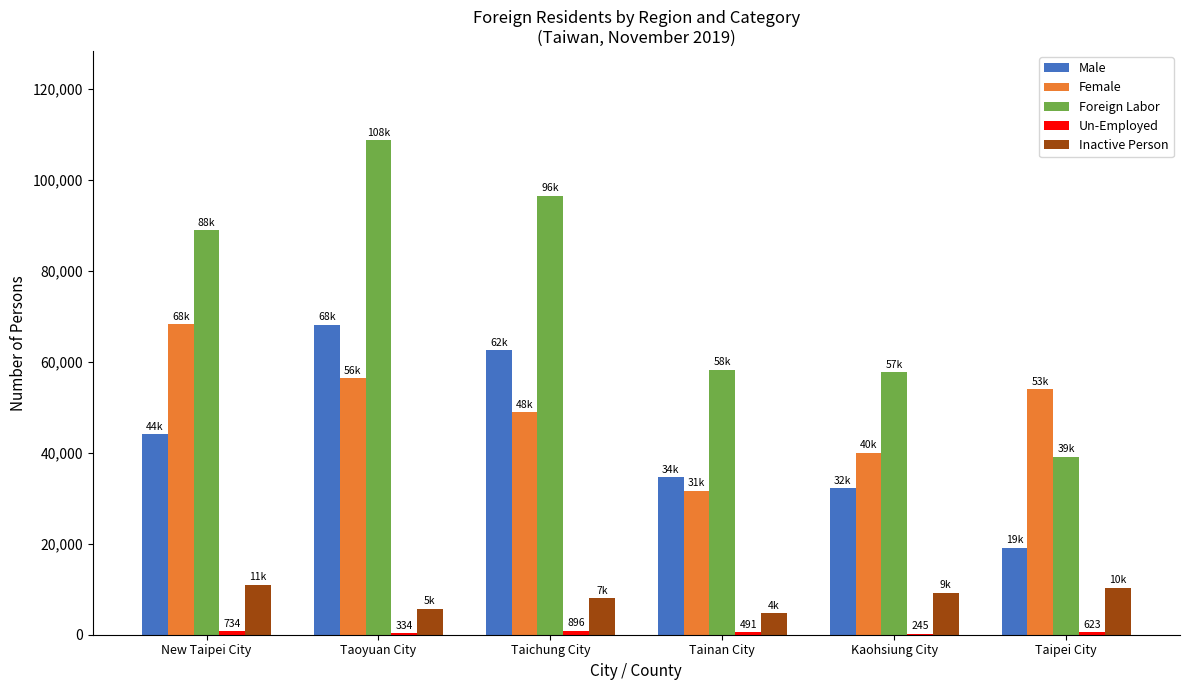

Is the value of Male at New Taipei City greater than the value of Female at Taoyuan City?

No